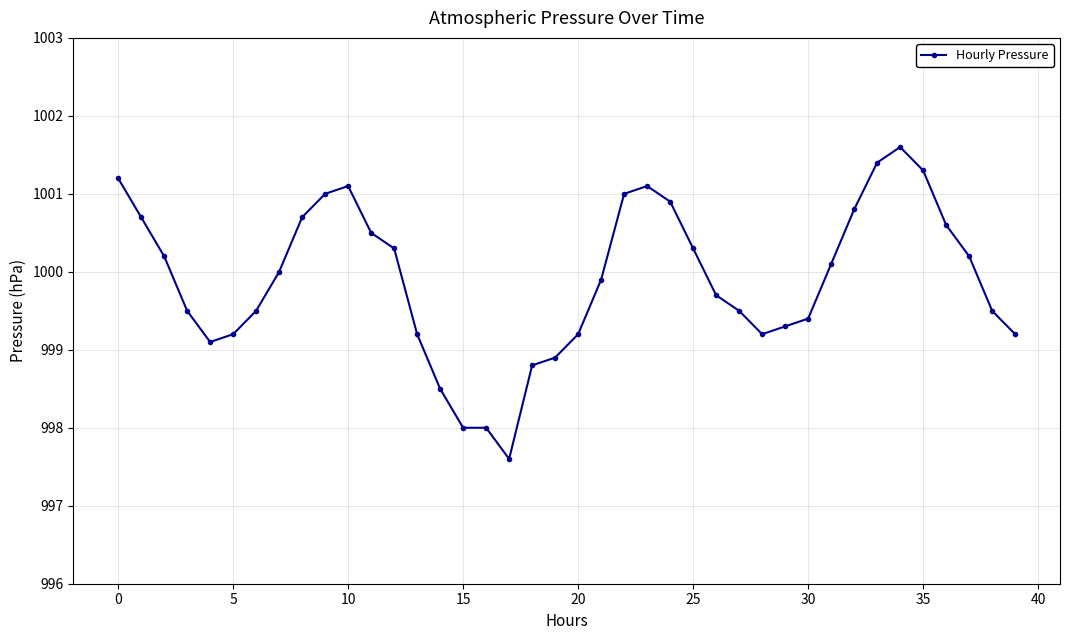

What is the difference between the second highest and minimum values?

3.8